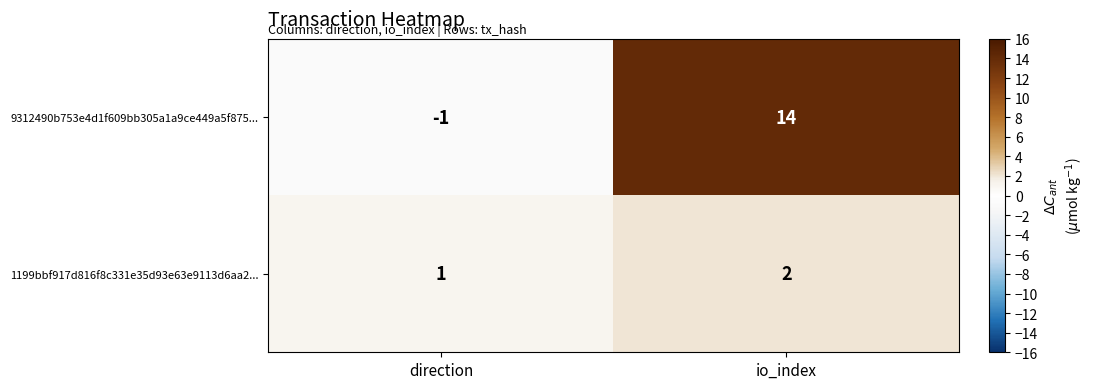

At which category is the sum across all series the highest?

io_index